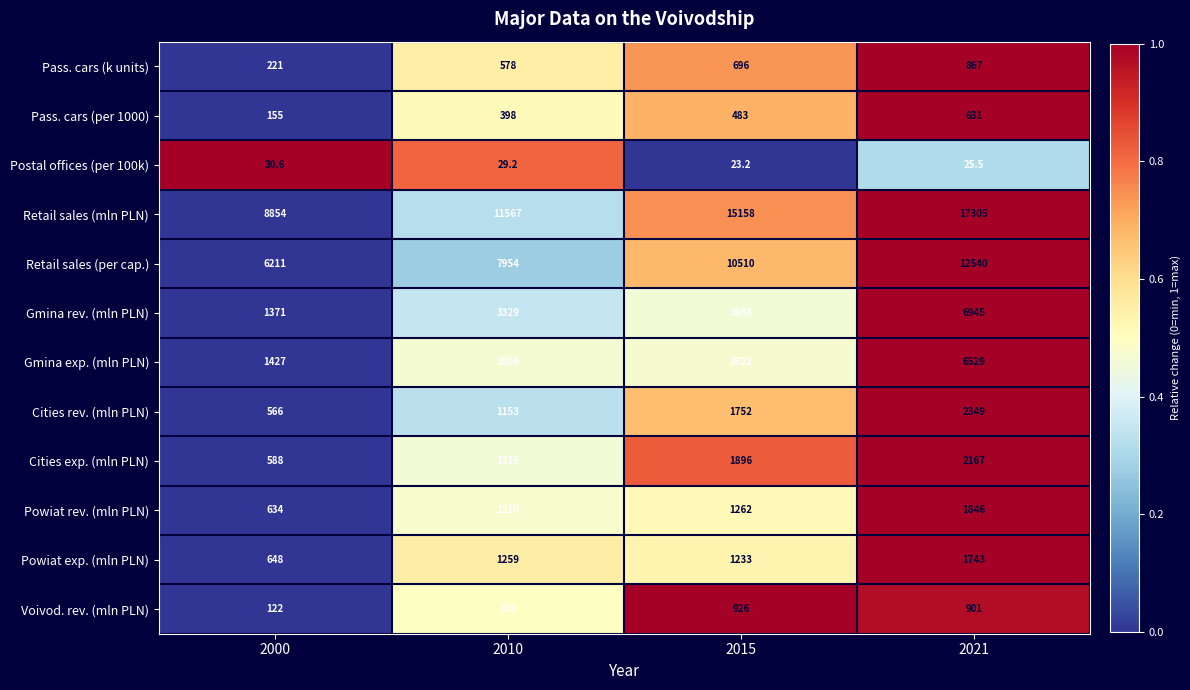

List the labels in order of Gmina exp. (mln PLN) value, largest first.

2021, 2015, 2010, 2000